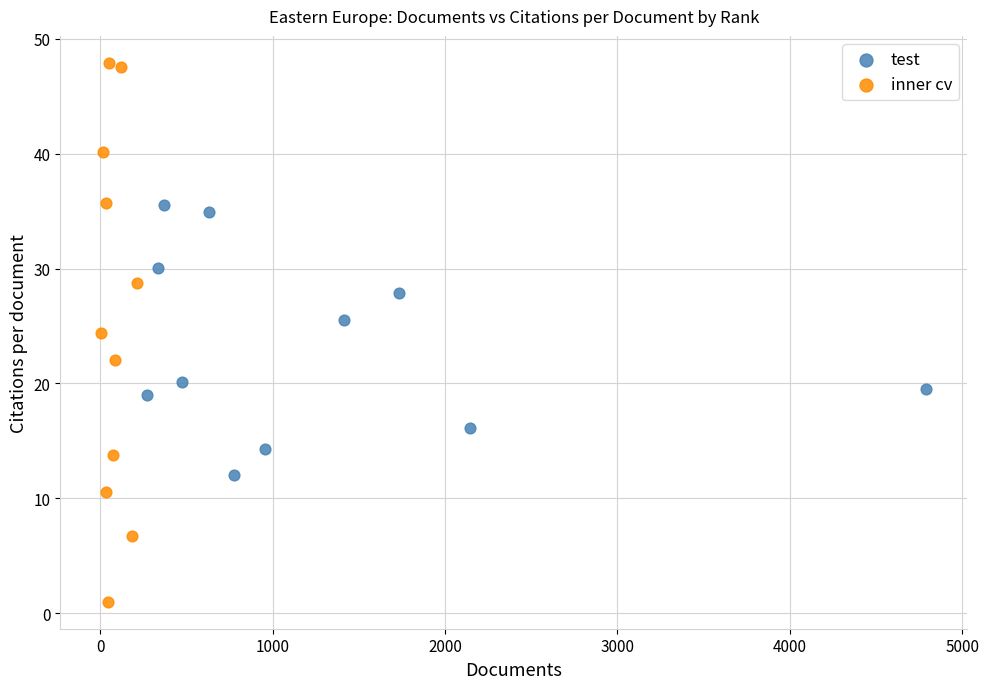

Which series reaches the maximum Y coordinate?

inner cv